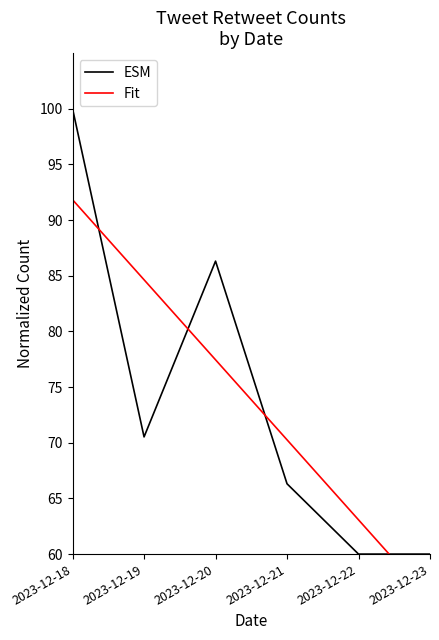

Count the number of data series in this chart.

2